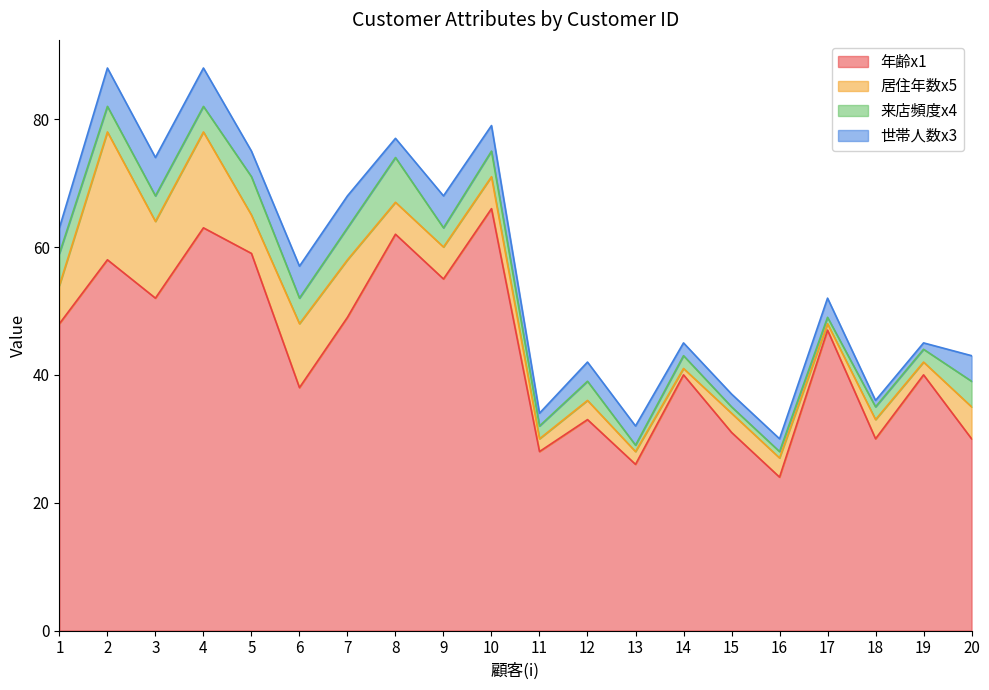

What is the average value of the 来店頻度x4 series?

3